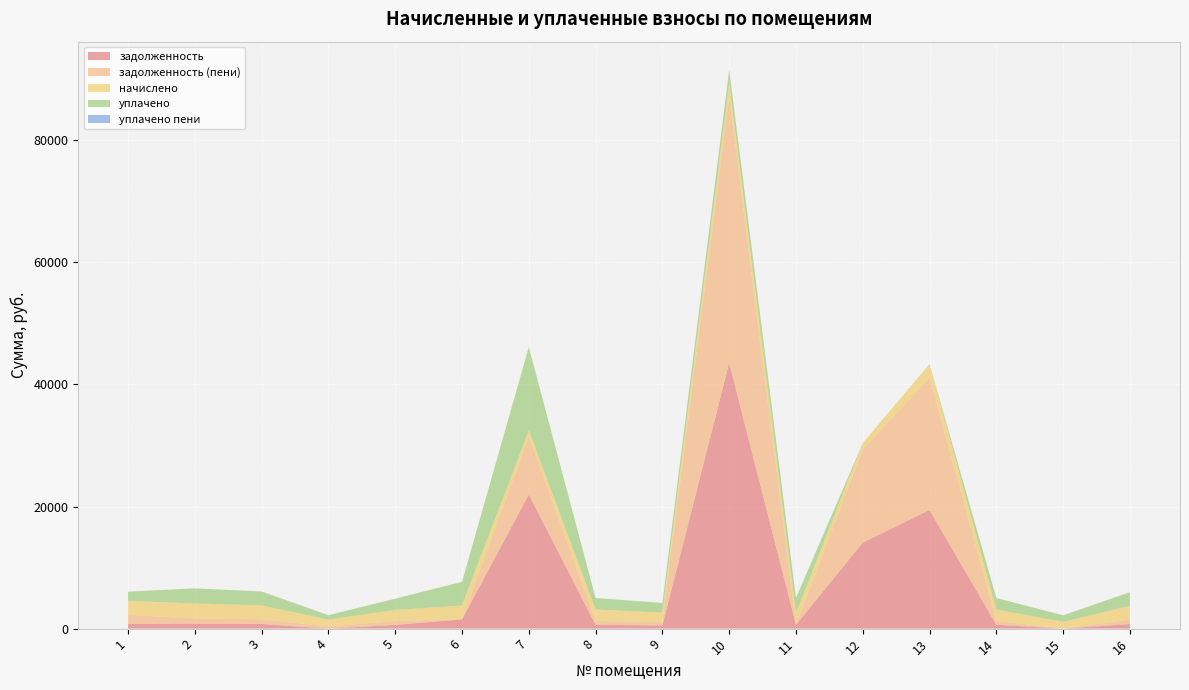

Reading left to right, list all the values displayed in this chart.

задолженность: 757.1	824.7	760.8	0.0	612.0	1516.6	21966.1	626.8	526.0	43505.8	628.0	14094.2	19421.3	628.0	0.0	747.2
задолженность (пени): 1514.1	824.7	760.8	367.5	612.0	0.0	9413.0	626.8	526.0	43519.5	0.0	15196.6	21670.4	628.0	0.0	747.2
начислено: 2271.2	2474.0	2282.2	1102.4	1836.1	2274.9	1091.3	1880.4	1578.0	2271.2	1884.1	1102.4	2249.1	1884.1	1091.3	2241.7
уплачено: 1514.1	2474.0	2282.2	734.9	1836.1	3881.9	13644.4	1880.4	1578.0	2257.5	2512.1	0.0	0.0	1884.1	1091.3	2241.7
уплачено пени: 0.0	0.0	0.0	0.0	1.8	0.0	0.0	0.0	0.0	0.0	0.0	0.0	0.0	0.0	0.0	0.0